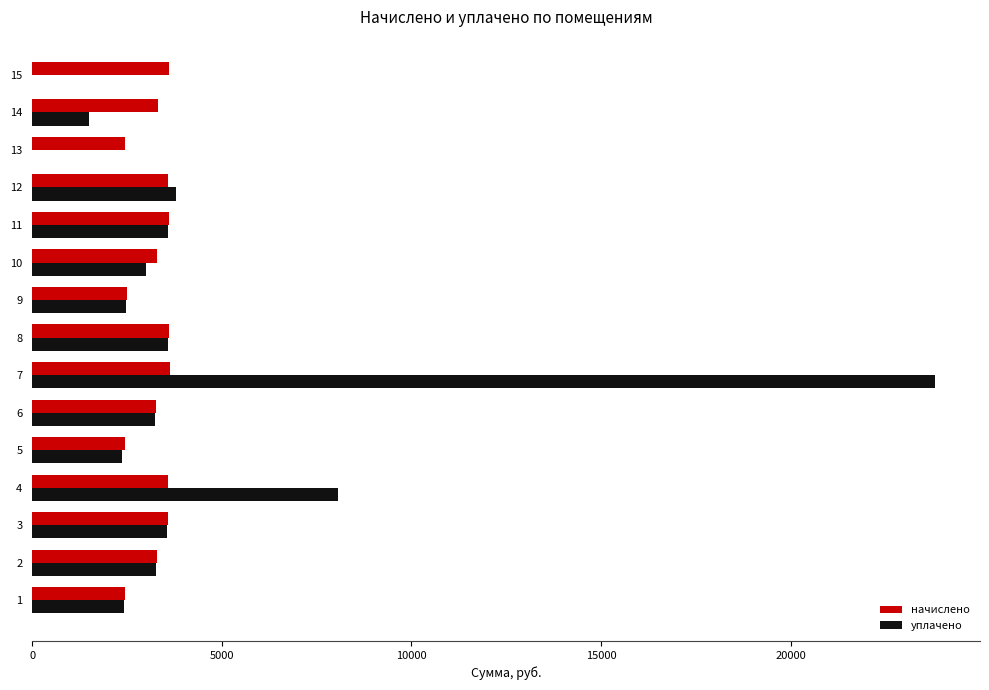

What is the greatest value displayed?

23801.9